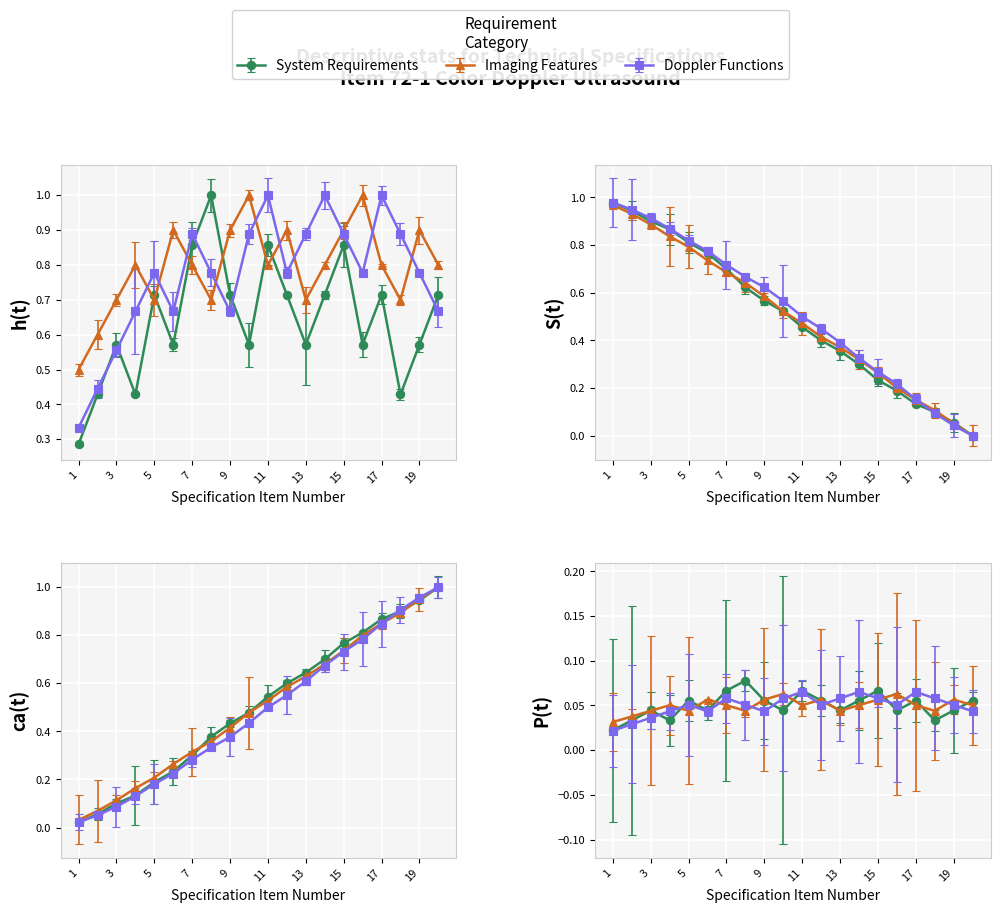

Reading left to right, what are all the values shown in this chart?

System Requirements: 0.3	0.4	0.6	0.4	0.7	0.6	0.9	1.0	0.7	0.6	0.9	0.7	0.6	0.7	0.9	0.6	0.7	0.4	0.6	0.7
Imaging Features: 0.5	0.6	0.7	0.8	0.7	0.9	0.8	0.7	0.9	1.0	0.8	0.9	0.7	0.8	0.9	1.0	0.8	0.7	0.9	0.8
Doppler Functions: 0.3	0.4	0.6	0.7	0.8	0.7	0.9	0.8	0.7	0.9	1.0	0.8	0.9	1.0	0.9	0.8	1.0	0.9	0.8	0.7